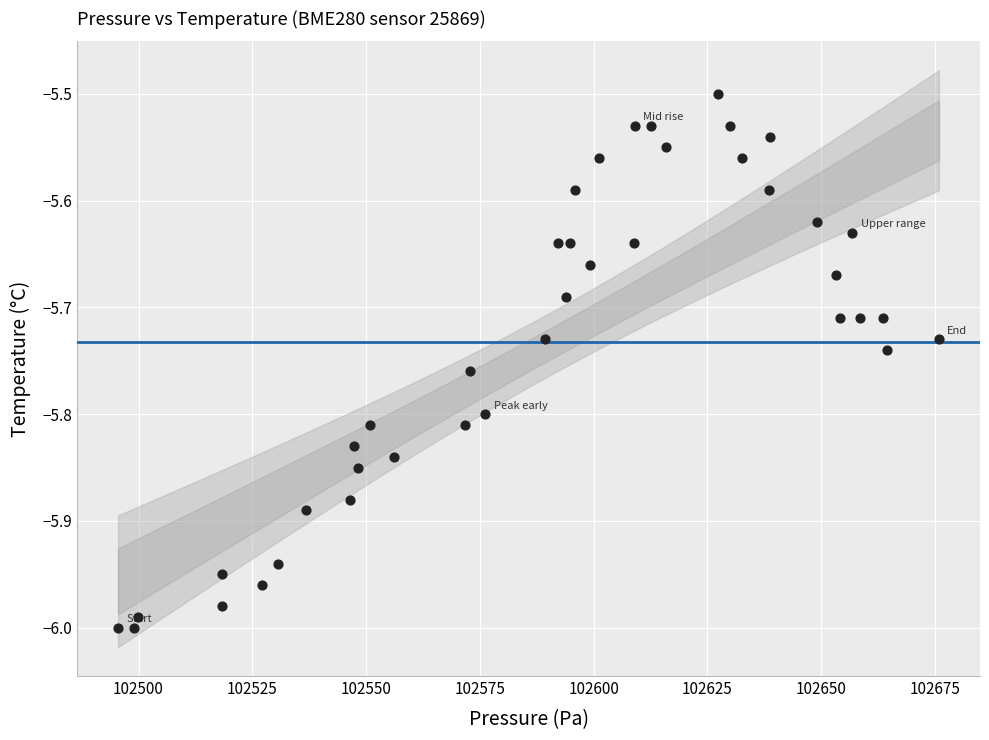

What is the range of X values (max minus min)?

180.4